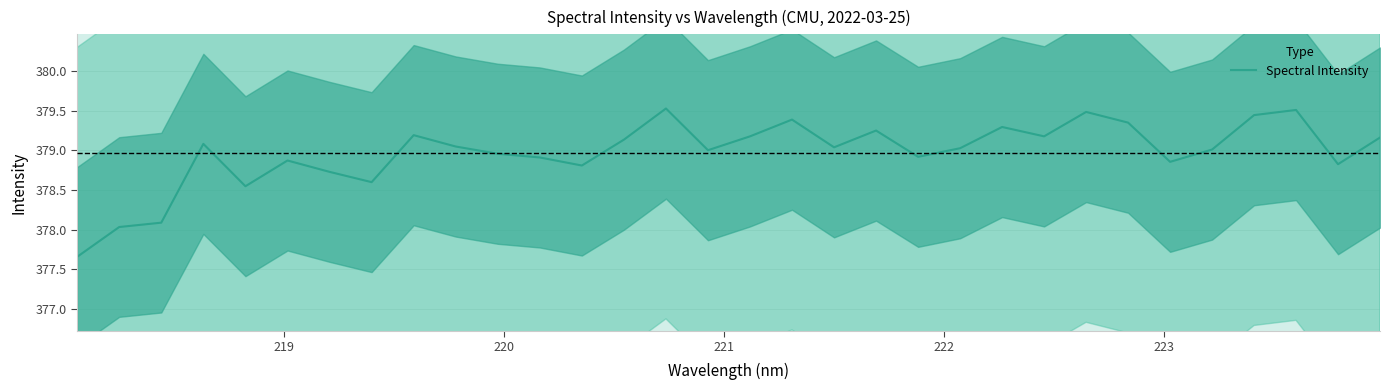

Reading left to right, extract all data points from this chart.

377.7	378.0	378.1	379.1	378.5	378.9	378.7	378.6	379.2	379.0	379.0	378.9	378.8	379.1	379.5	379.0	379.2	379.4	379.0	379.2	378.9	379.0	379.3	379.2	379.5	379.4	378.9	379.0	379.4	379.5	378.8	379.2